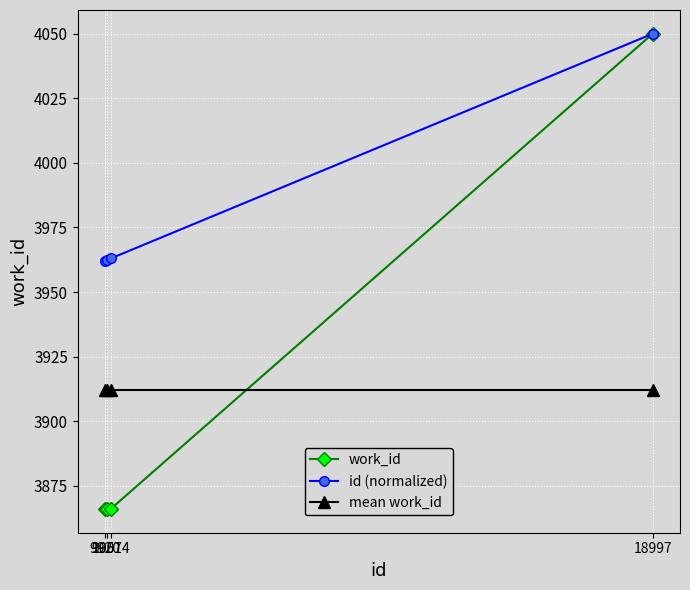

What is the smallest value displayed?

3866.0